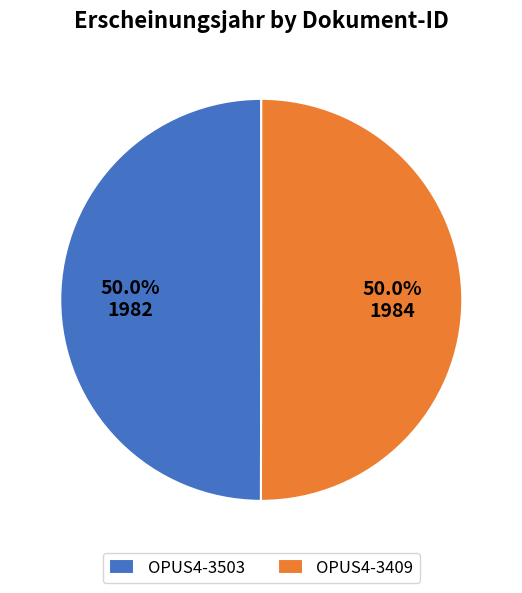

Approximately how many times larger is the value at OPUS4-3409 compared to OPUS4-3503?

1.0